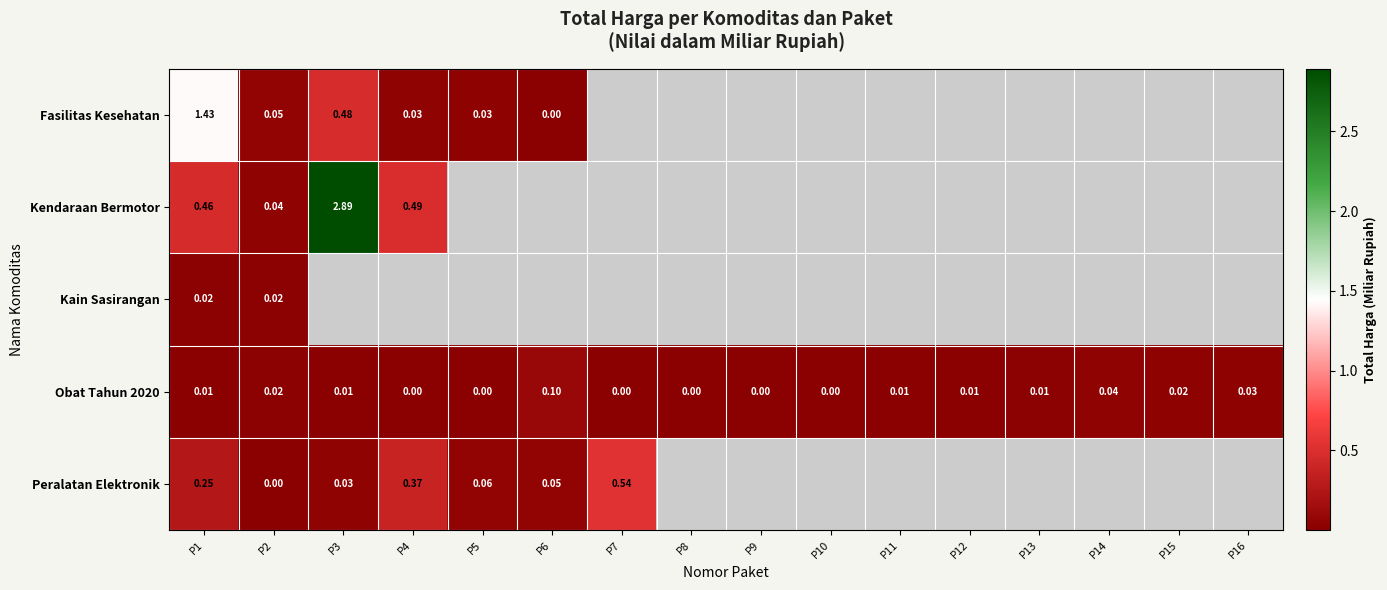

What value does the Obat Tahun 2020 series have at P6?

0.1